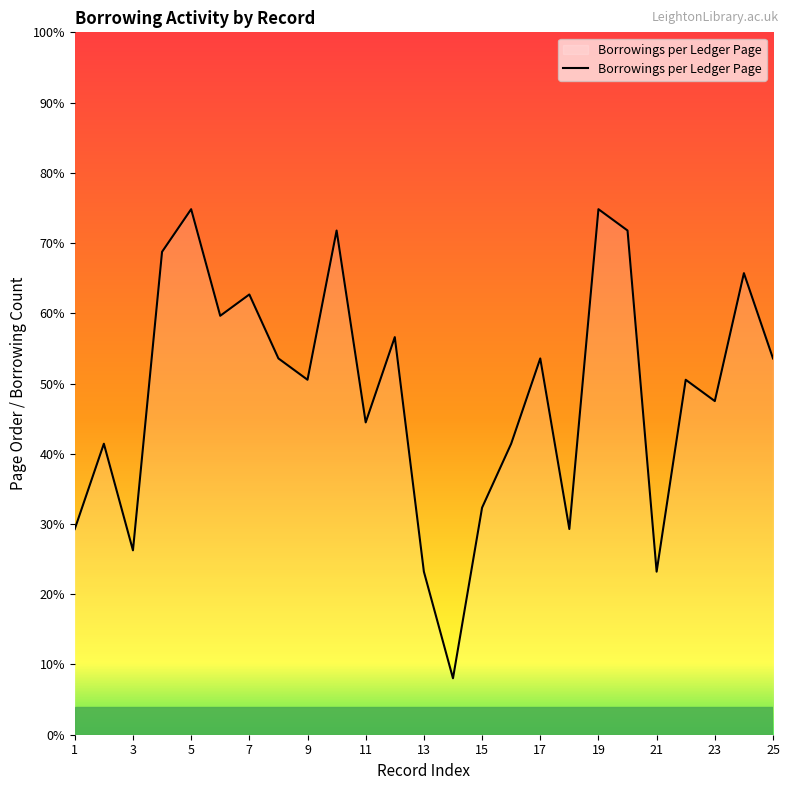

What is the greatest value displayed?

74.8